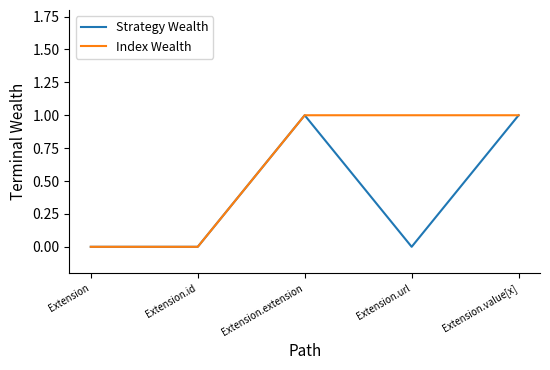

Rank the series by their average value, from highest to lowest.

Index Wealth, Strategy Wealth